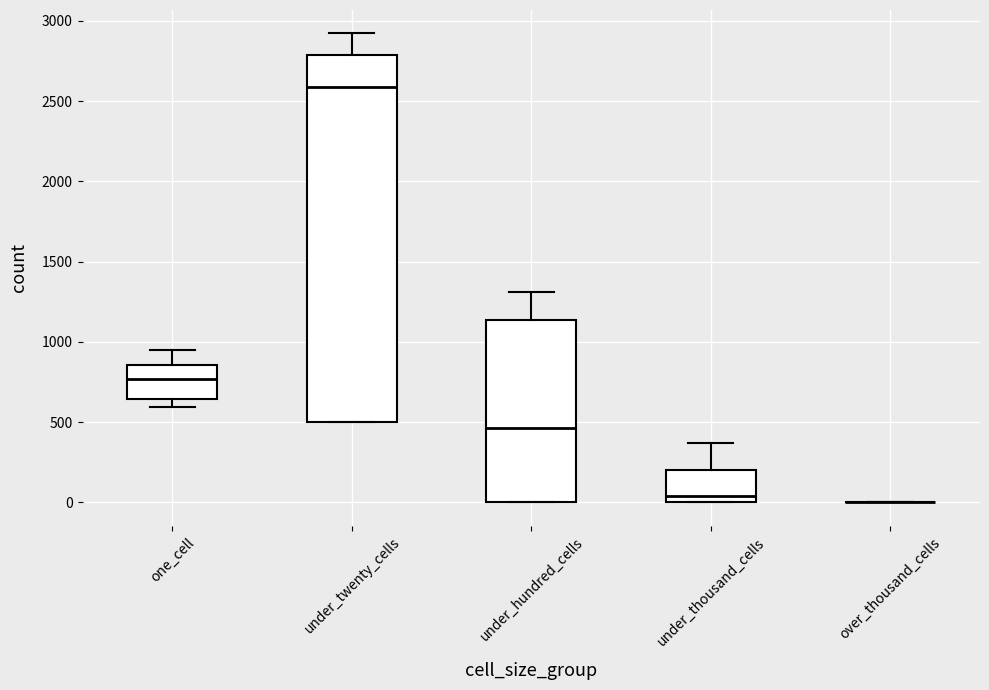

Reading left to right, transcribe this box plot: for each box, give where its median line is, the range the box spans, and where its two whiskers end, as read against the y-axis. The values are not printed on the chart, so give them approximately, as read against the axis.

one_cell: median 750, box 650 to 850, whiskers 600 to 950
under_twenty_cells: median 2600, box 500 to 2800, whiskers 500 to 2900
under_hundred_cells: median 450, box 0 to 1150, whiskers 0 to 1300
under_thousand_cells: median 50, box 0 to 200, whiskers 0 to 350
over_thousand_cells: box collapsed to a line at 0, whiskers 0 to 0